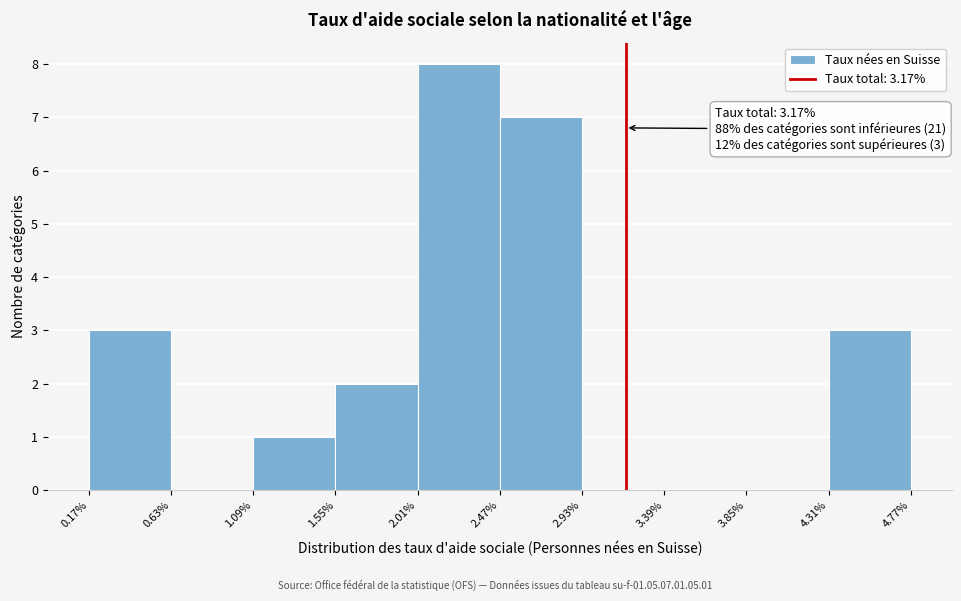

Which range on the x-axis has the tallest bar?

2.01% to 2.47%